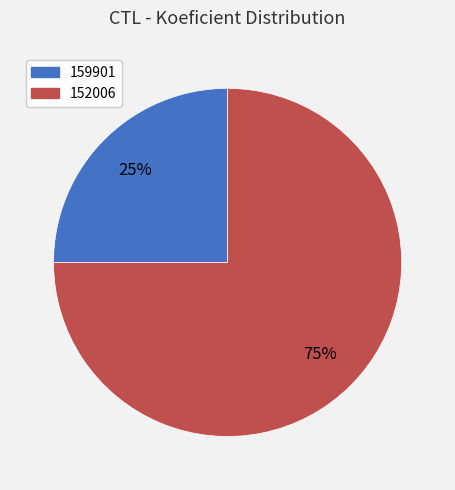

Which slice represents more than half of the pie?

152006